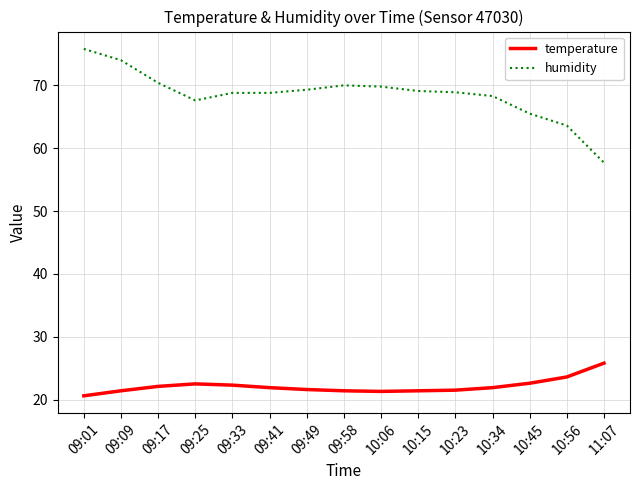

Rank the series at 09:01 from highest to lowest value.

humidity, temperature